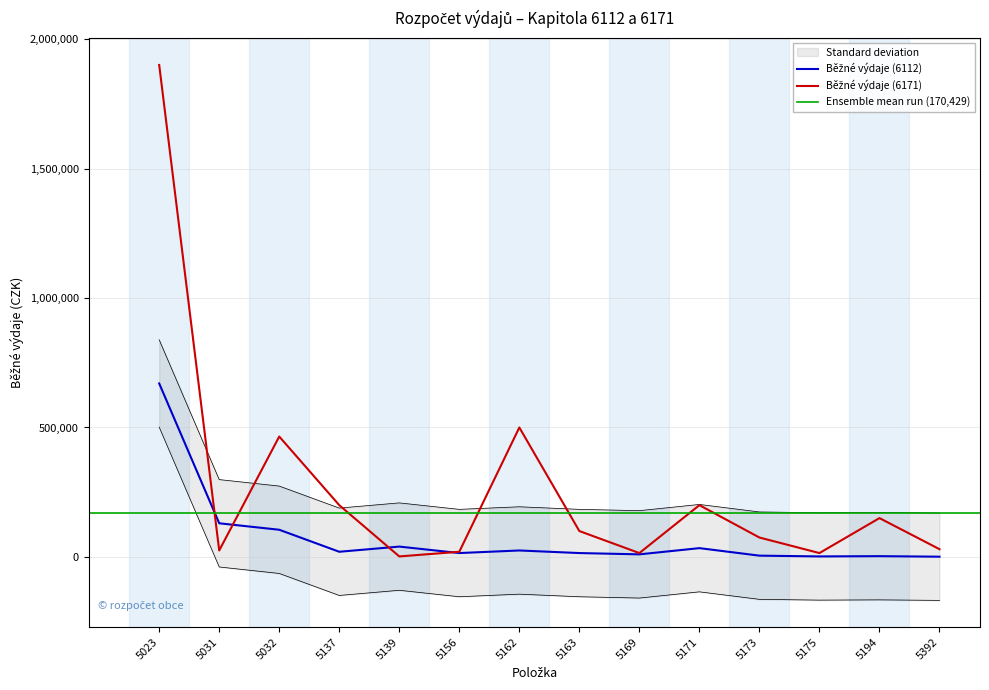

Rank the series by their average value, from highest to lowest.

Běžné výdaje (6171), Běžné výdaje (6112)